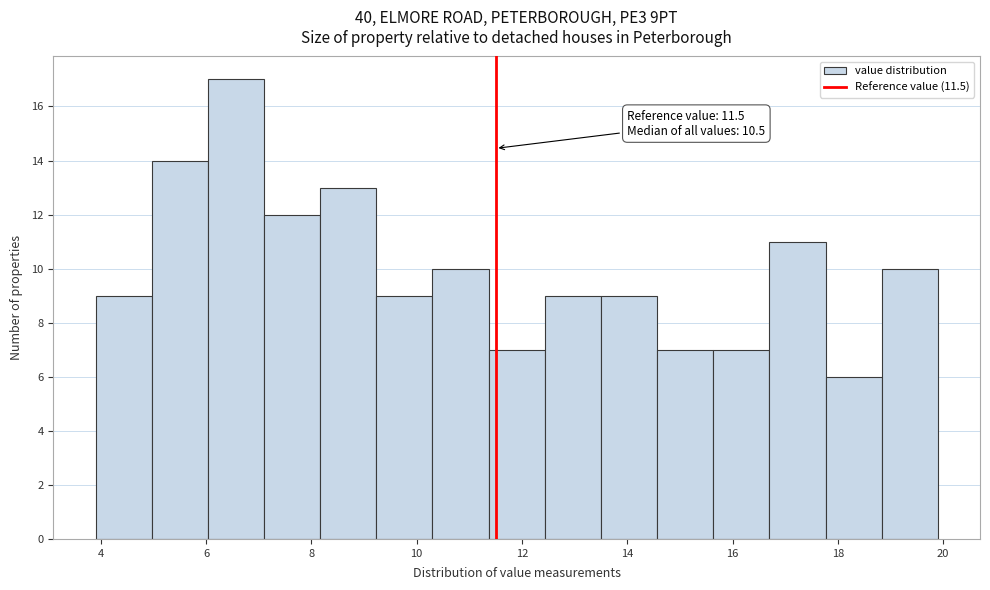

Which range on the x-axis has the tallest bar?

6.0 to 7.2